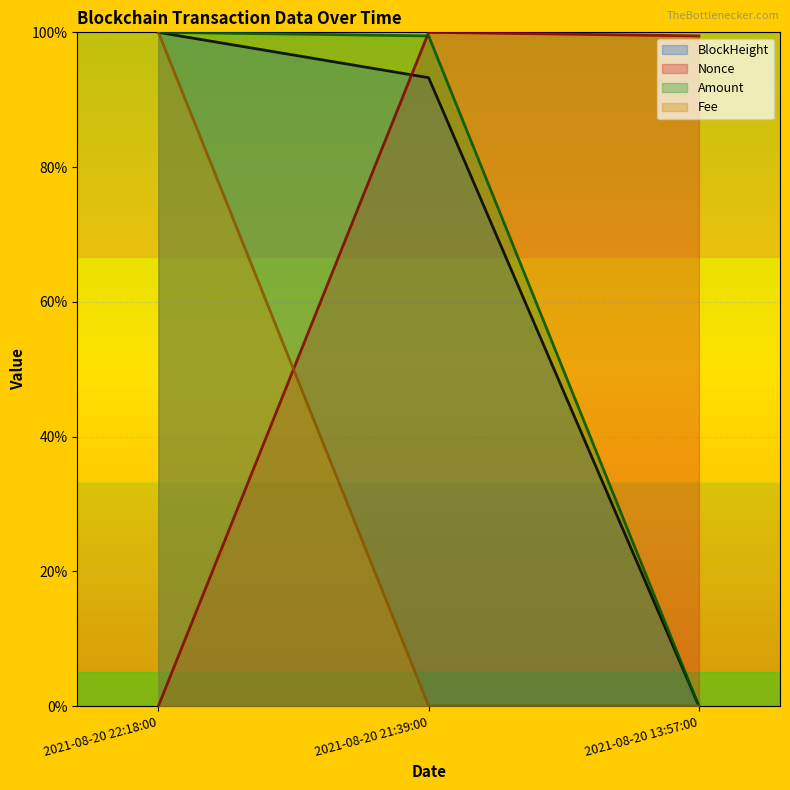

What is the average value of the Fee series?

33.3